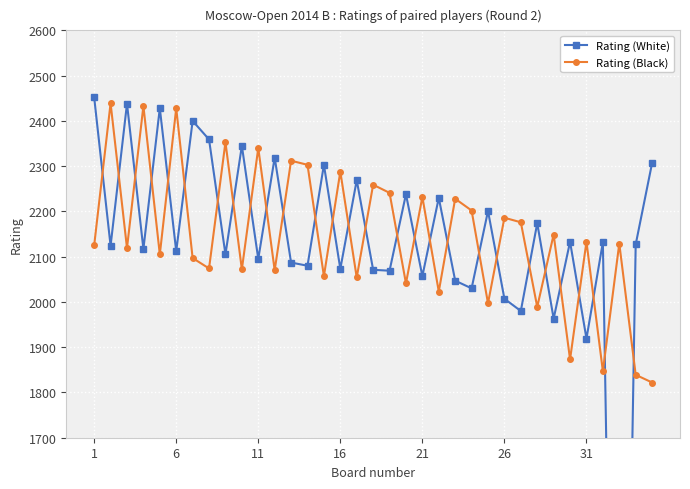

Which series has the largest range (max minus min)?

Rating (White)